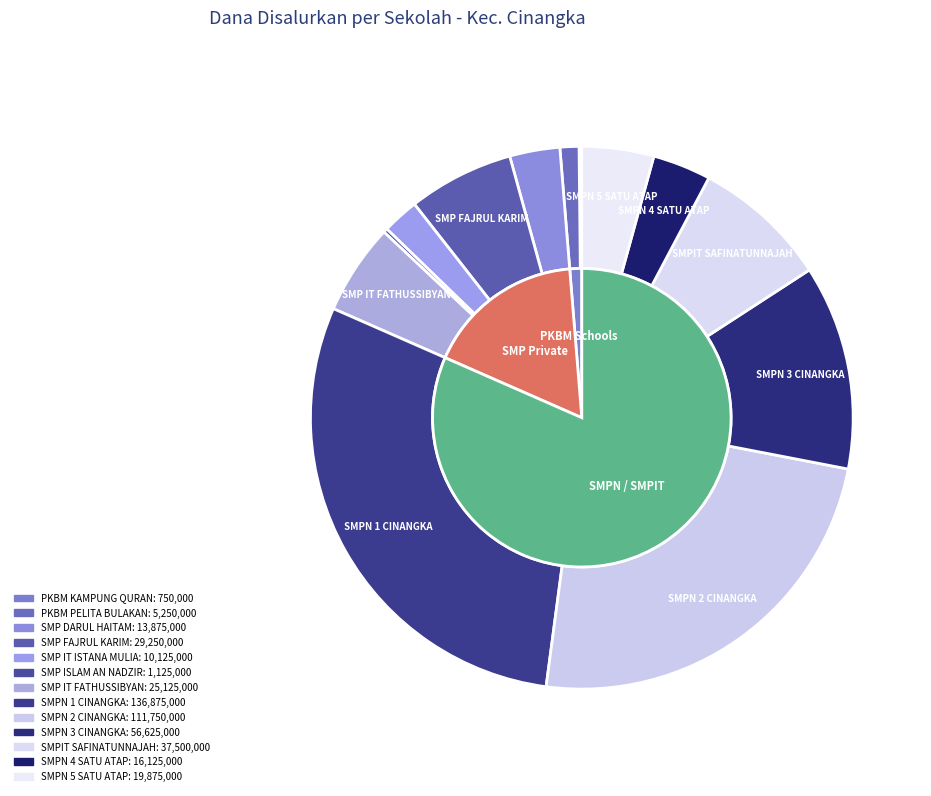

What is the total percentage of PKBM PELITA BULAKAN and SMP IT FATHUSSIBYAN?

6.5%